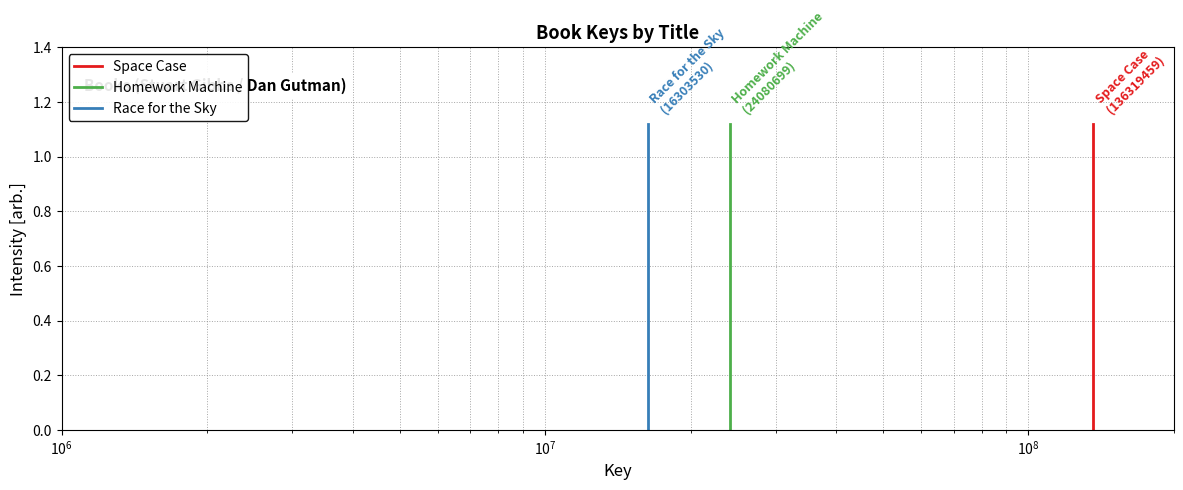

What are all the series names shown in the legend?

Space Case, Homework Machine, Race for the Sky